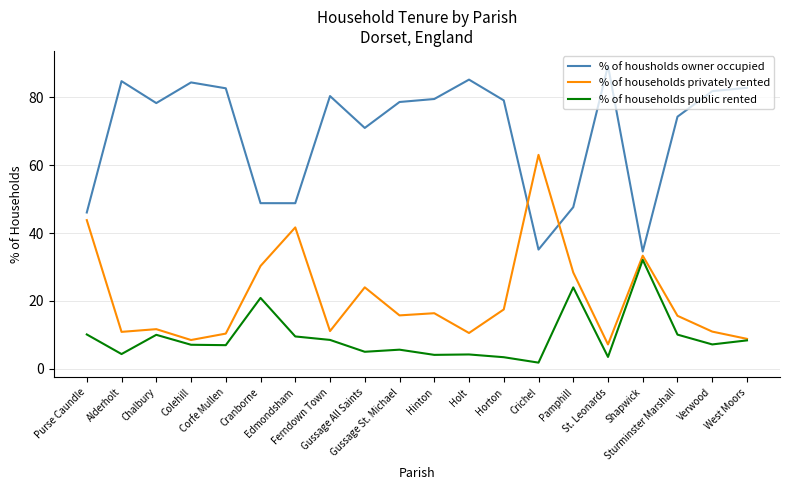

Rank the series by their average value, from highest to lowest.

% of housholds owner occupied, % of households privately rented, % of households public rented